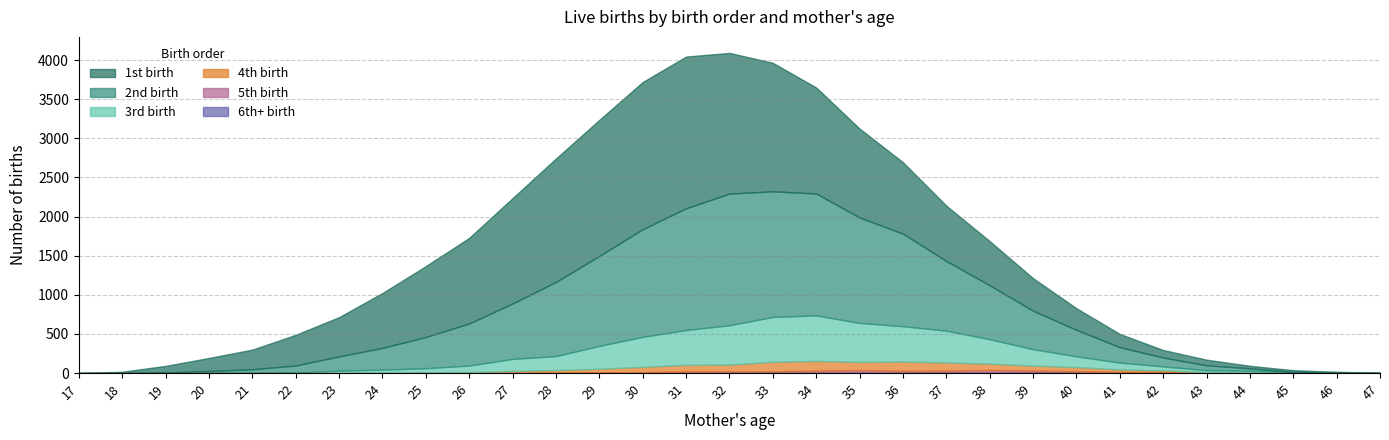

Which series changed the most between 17 and 42?

2nd birth